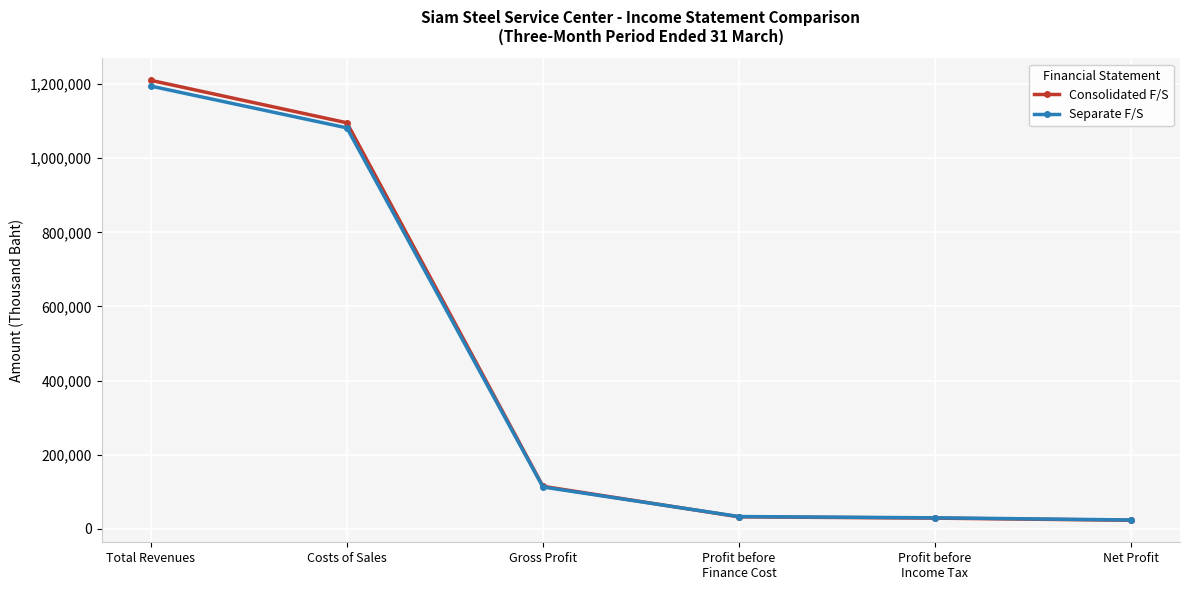

Count the number of categories in the chart.

6